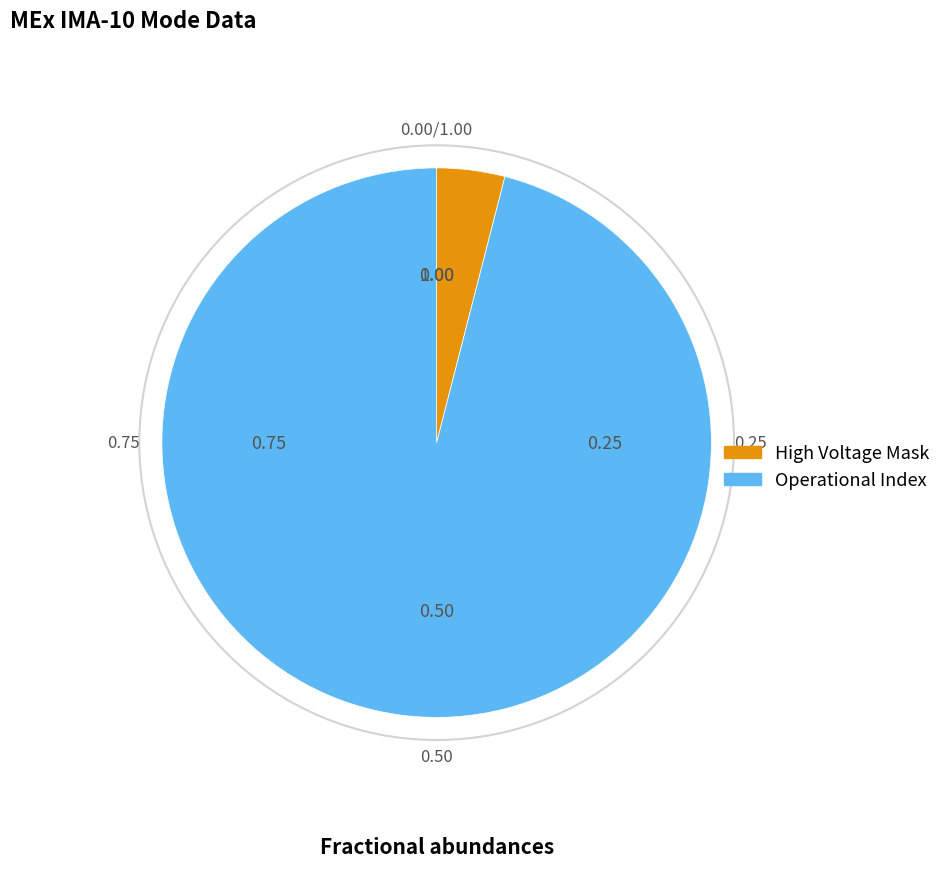

Count the number of slices in the pie.

2